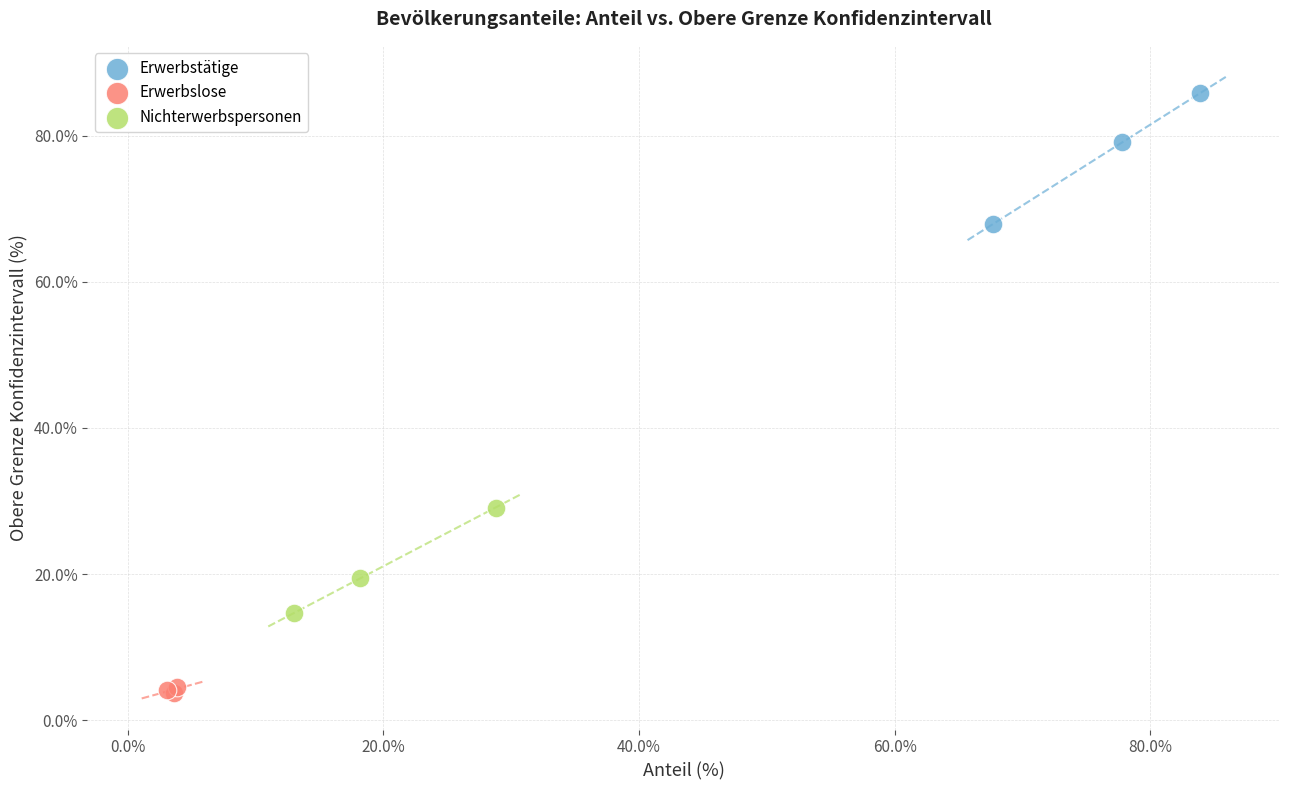

What are all the series names shown in the legend?

Erwerbstätige, Erwerbslose, Nichterwerbspersonen